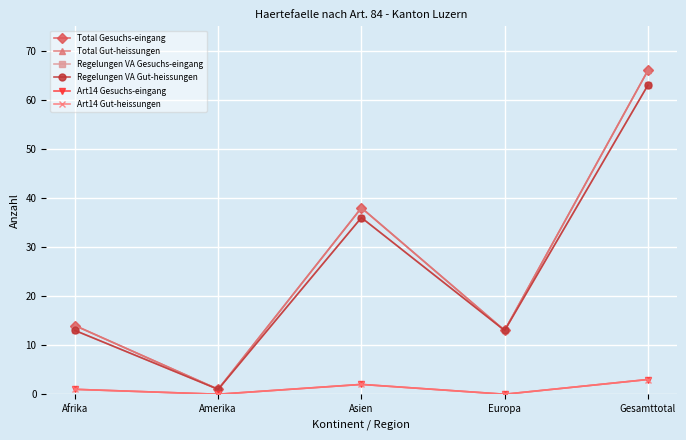

What is the average value of the Regelungen VA Gesuchs-eingang series?

25